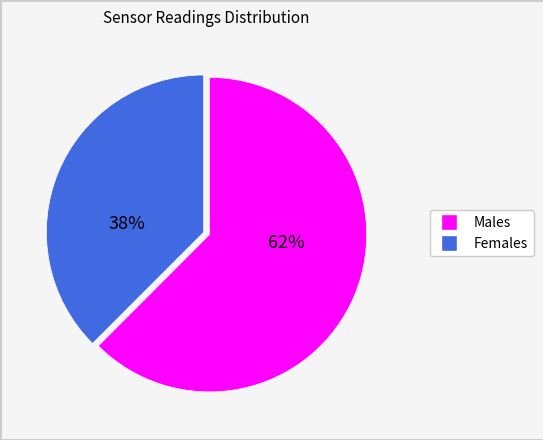

Is there any slice that represents more than half of the pie?

Yes